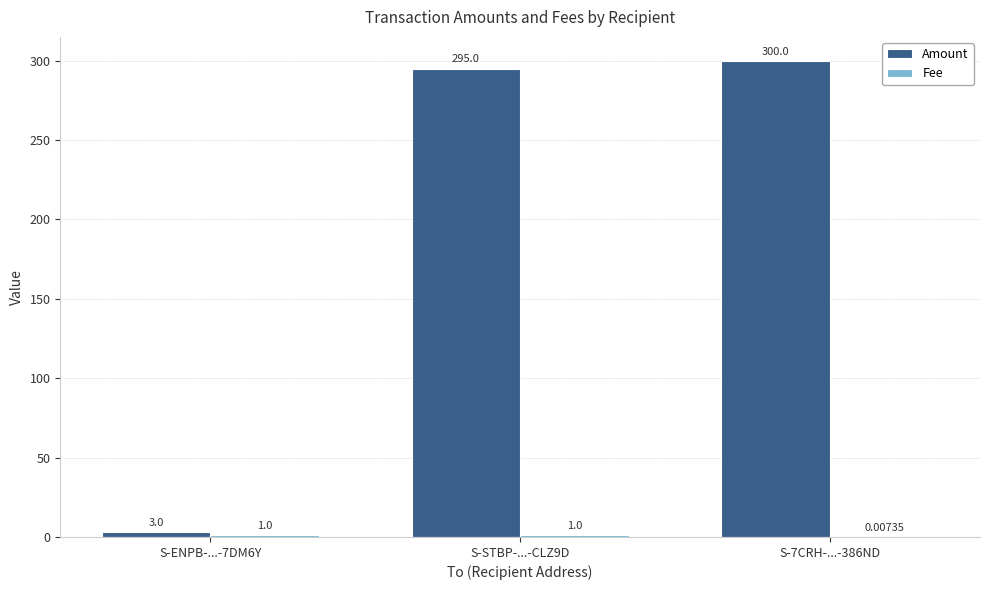

What is the total value across all series at S-ENPB-...-7DM6Y?

4.0